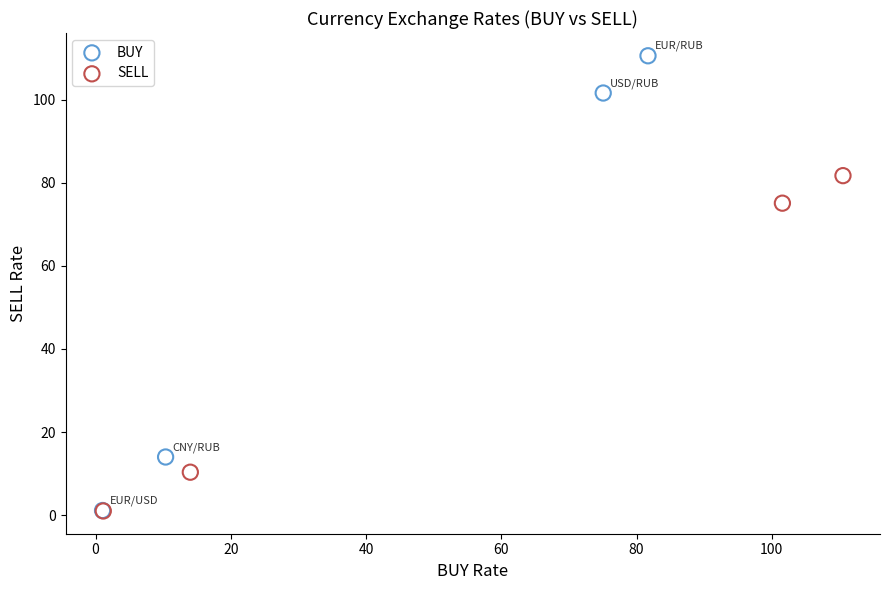

Which series contains the highest Y value?

BUY